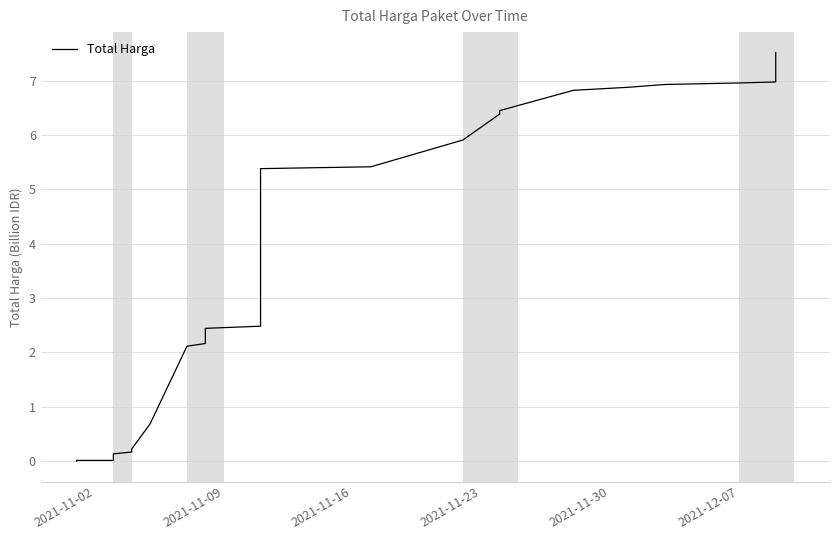

What is the difference between the maximum and second lowest values?

7.5